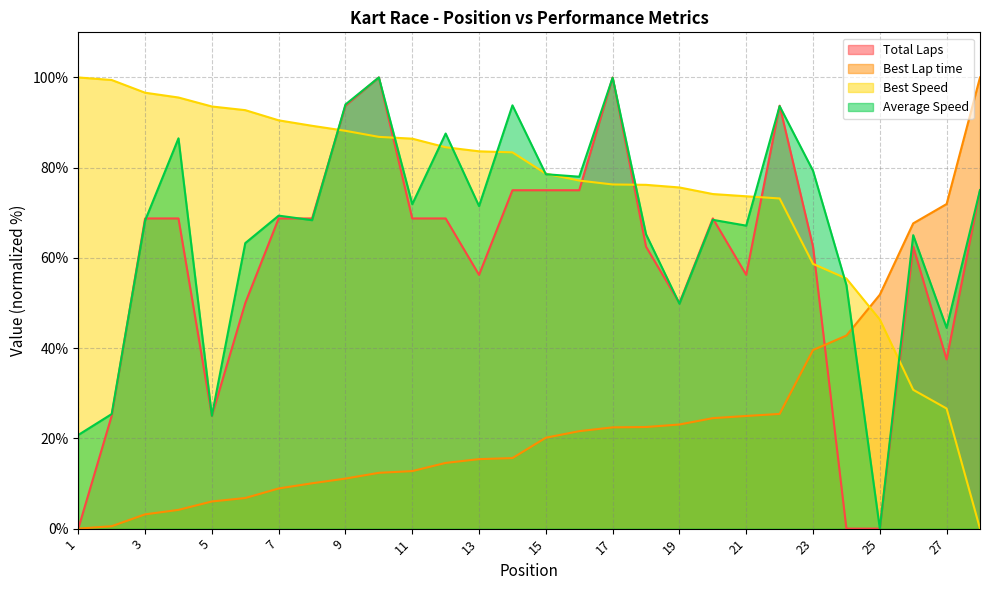

Reading left to right, extract all data points from this chart.

Total Laps: 0.0	25.0	68.8	68.8	25.0	50.0	68.8	68.8	93.8	100.0	68.8	68.8	56.2	75.0	75.0	75.0	100.0	62.5	50.0	68.8	56.2	93.8	62.5	0.0	0.0	62.5	37.5	75.0
Best Lap time: 0.0	0.5	3.2	4.2	6.0	6.8	8.9	10.0	11.1	12.4	12.8	14.6	15.4	15.6	20.1	21.6	22.4	22.5	23.1	24.5	25.0	25.4	39.6	42.8	51.8	67.7	71.9	100.0
Best Speed: 100.0	99.4	96.6	95.6	93.6	92.8	90.5	89.3	88.2	86.8	86.4	84.5	83.6	83.4	78.7	77.1	76.3	76.2	75.6	74.2	73.7	73.2	58.7	55.4	46.3	30.8	26.6	0.0
Average Speed: 20.8	25.4	68.3	86.5	25.0	63.3	69.4	68.4	94.0	100.0	71.9	87.6	71.5	93.8	78.5	78.0	99.9	65.2	49.8	68.4	67.2	93.6	79.3	54.0	0.0	65.0	44.5	75.0